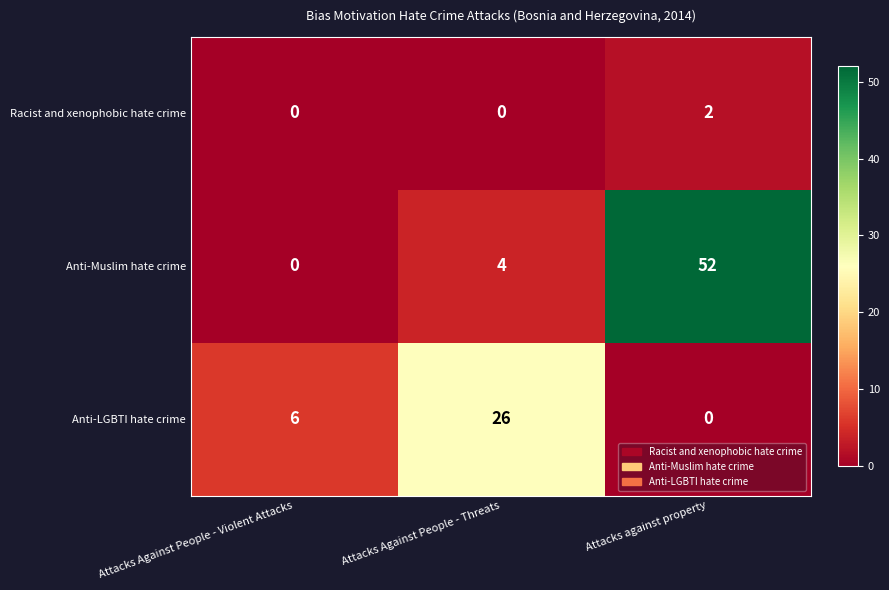

Reading left to right, extract all data points from this chart.

Racist and xenophobic hate crime: Attacks Against People - Violent Attacks=0	Attacks Against People - Threats=0	Attacks against property=2
Anti-Muslim hate crime: Attacks Against People - Violent Attacks=0	Attacks Against People - Threats=4	Attacks against property=52
Anti-LGBTI hate crime: Attacks Against People - Violent Attacks=6	Attacks Against People - Threats=26	Attacks against property=0